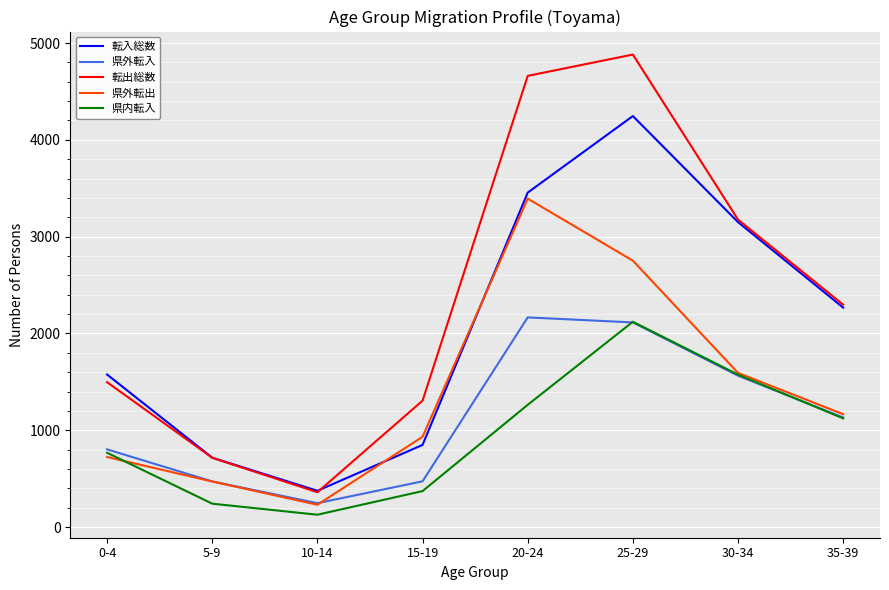

What is the sum of all 県外転出 values?

11263